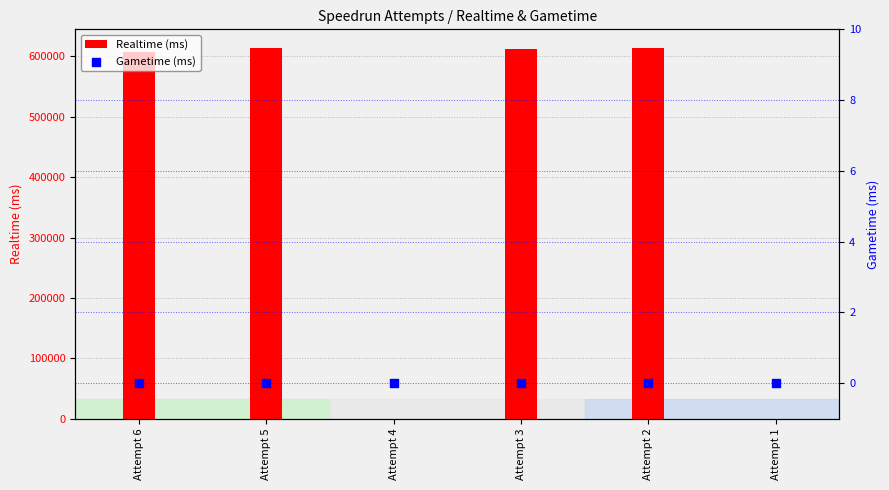

Is the value of Realtime (ms) at Attempt 5 greater than the value of Gametime (ms) at Attempt 6?

Yes